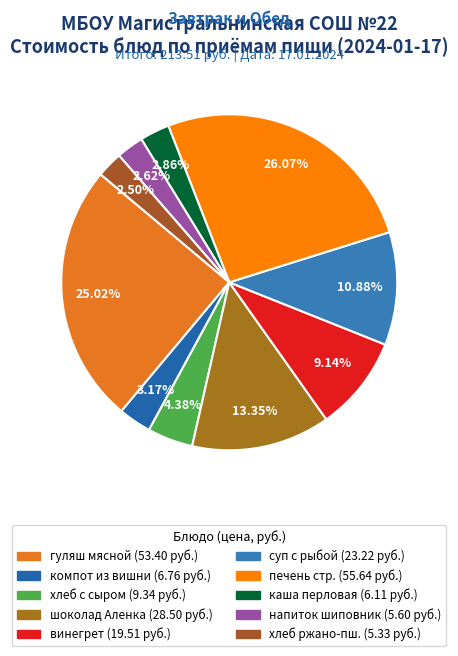

Does any single category account for the majority?

No